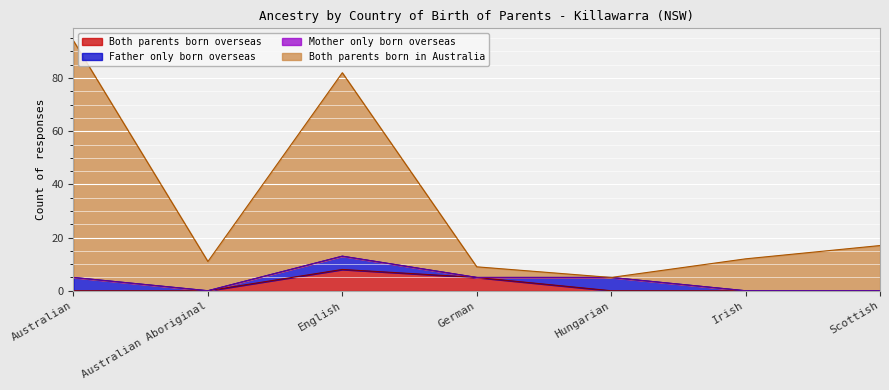

Is it true that Both parents born overseas equals 1 at German?

False